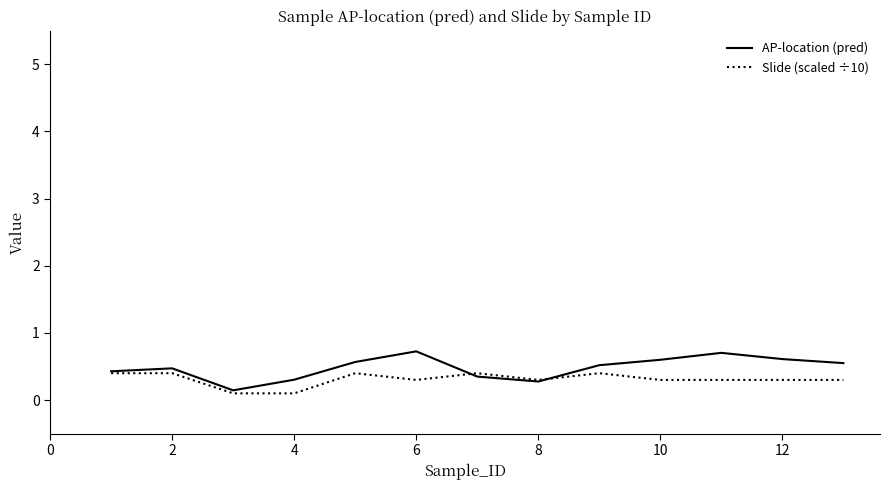

Which series has the widest spread of values?

AP-location (pred)